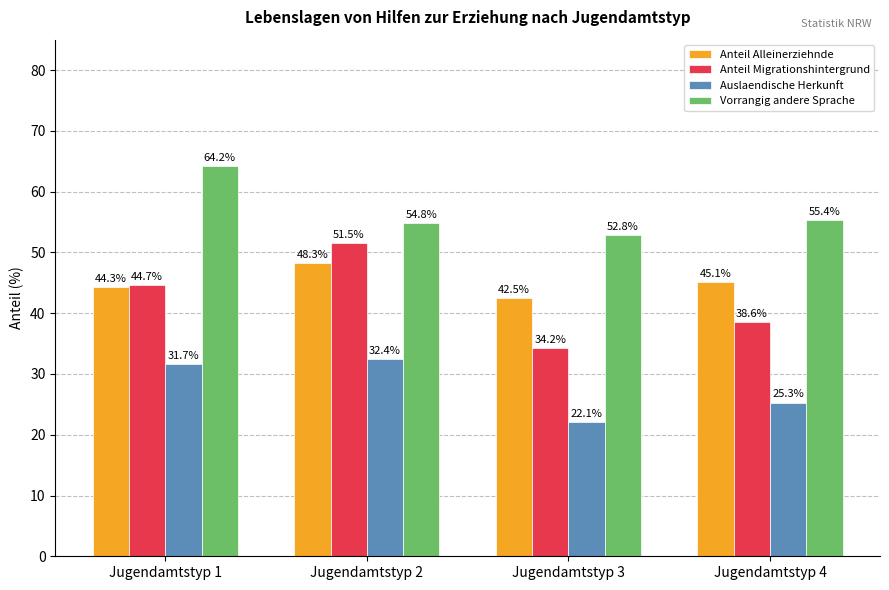

Which series has the largest range (max minus min)?

Anteil Migrationshintergrund